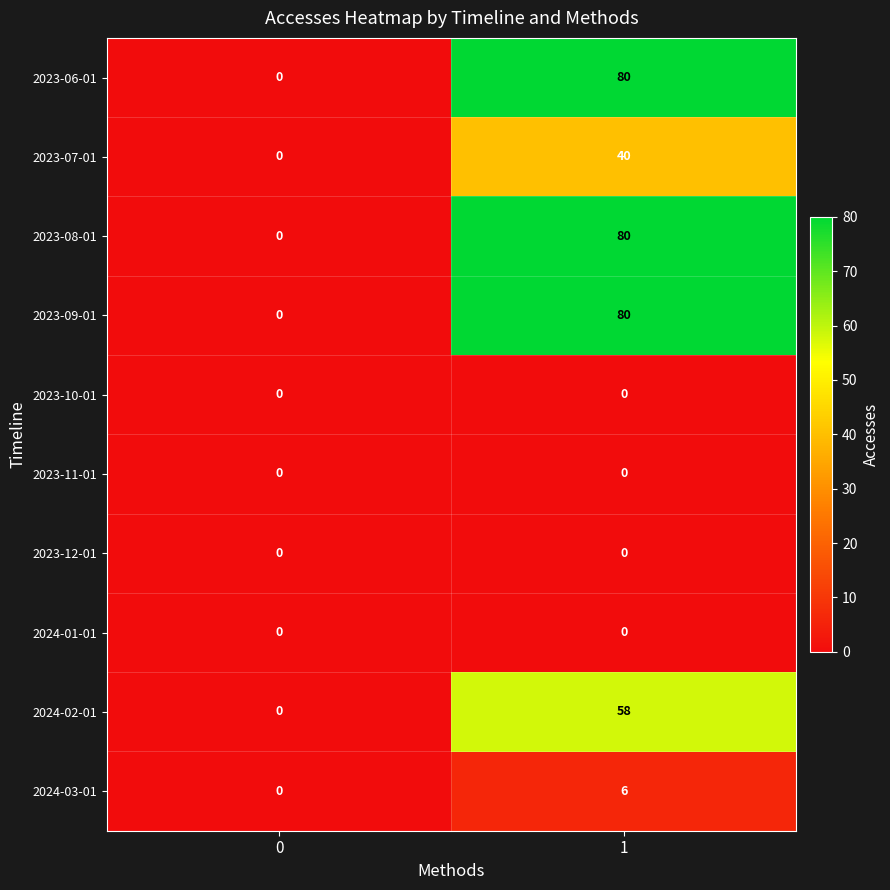

What is the sum of all 2023-08-01 values?

80